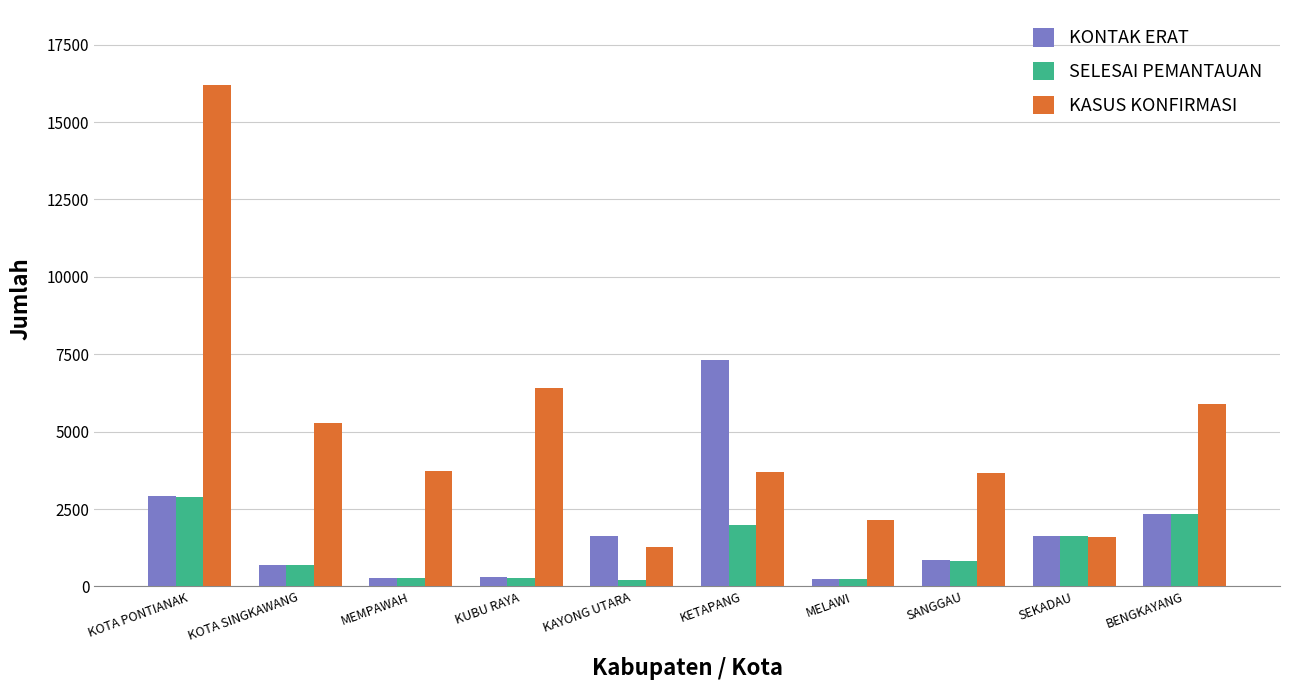

List the series in order of their overall mean, lowest first.

SELESAI PEMANTAUAN, KONTAK ERAT, KASUS KONFIRMASI